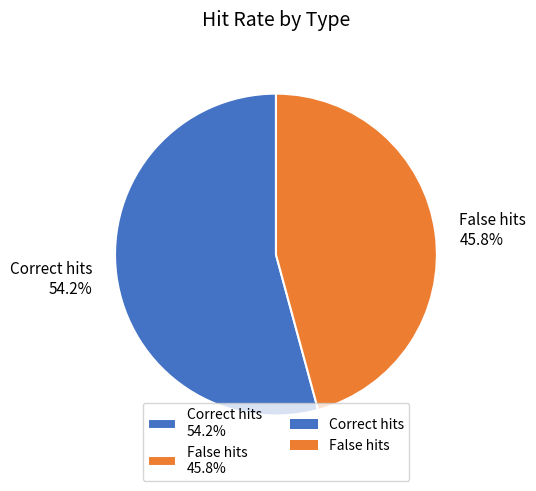

How many segments does this pie chart have?

2